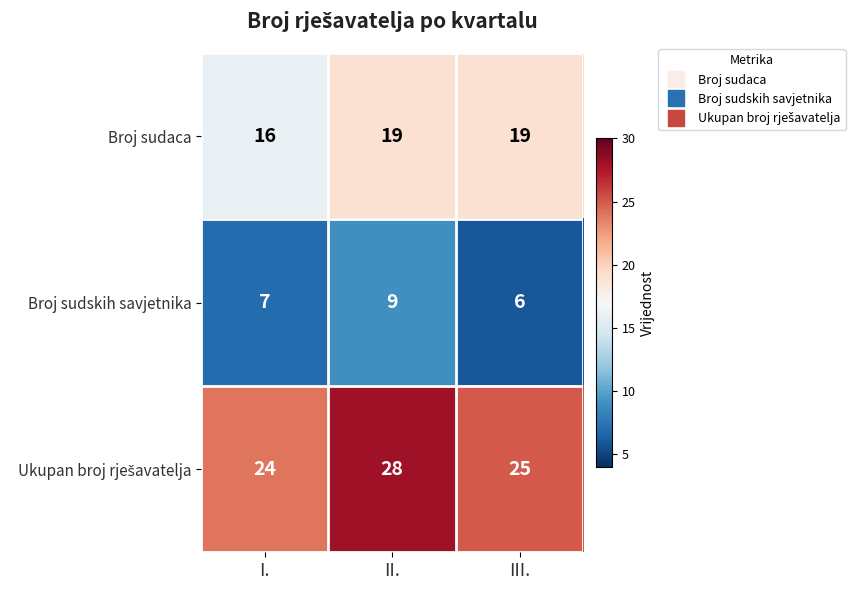

At which category is the sum across all series the highest?

II.